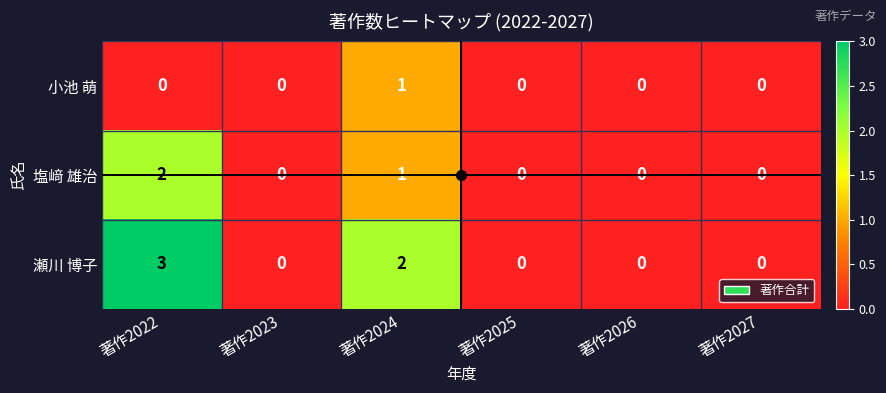

Which series has the largest range (max minus min)?

瀬川 博子